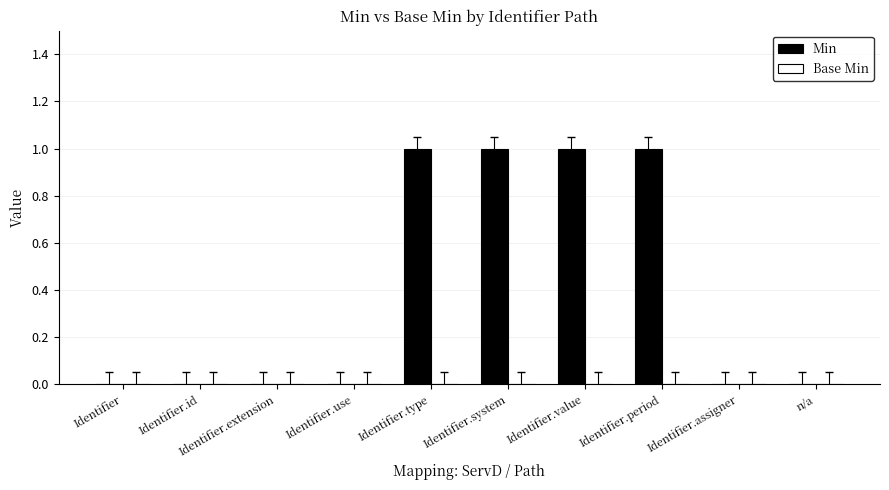

What is the maximum value shown in the chart?

1